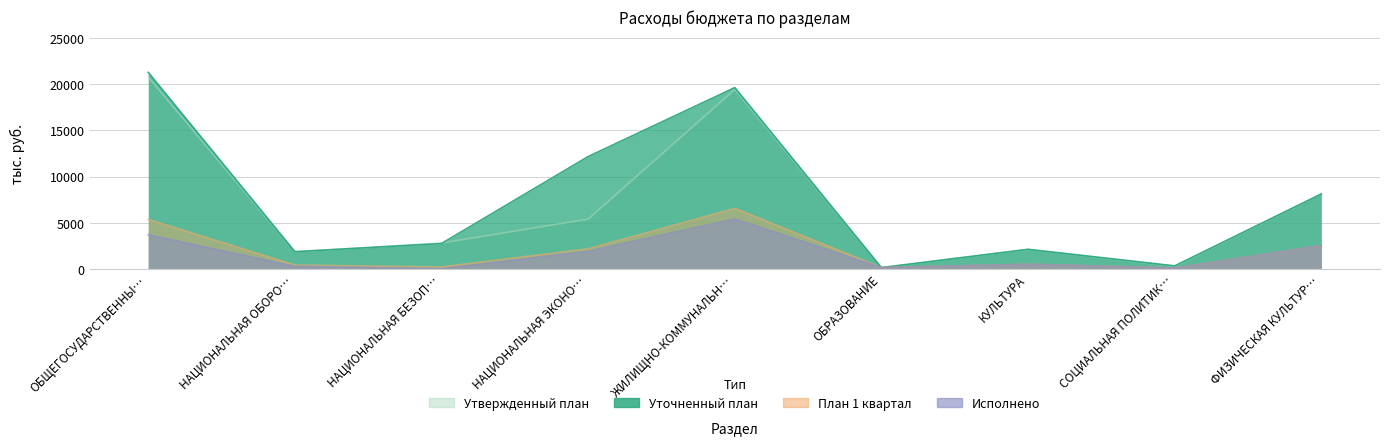

What is the sum of the Уточненный план values at НАЦИОНАЛЬНАЯ ЭКОНО… and ФИЗИЧЕСКАЯ КУЛЬТУР…?

20298